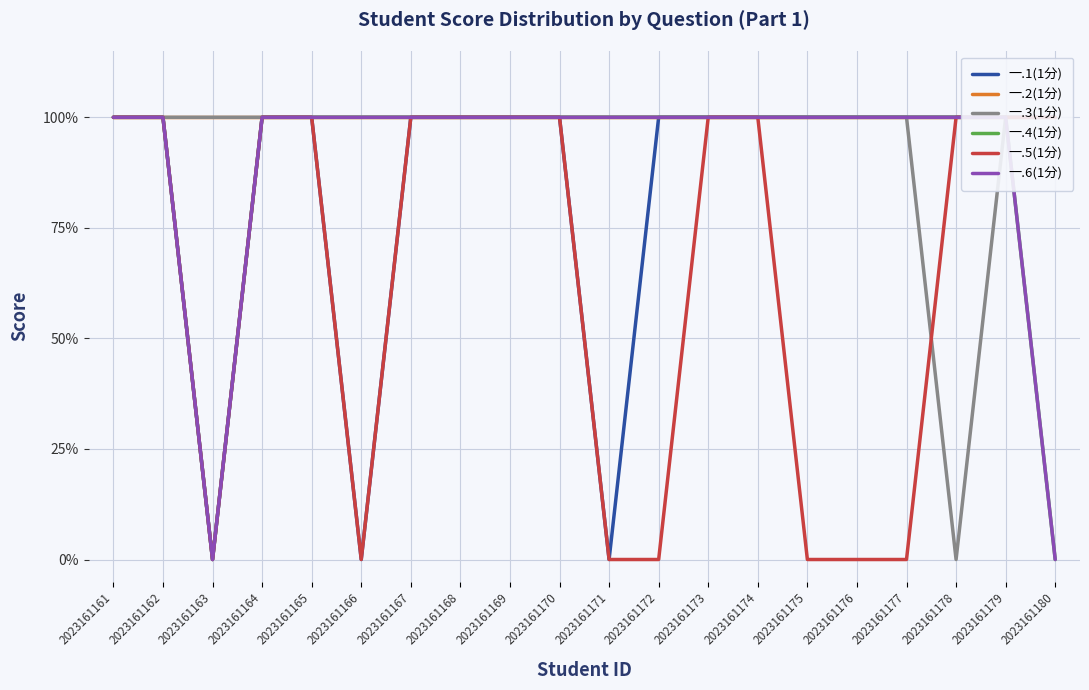

What is the sum of all 一.1(1分) values?

17